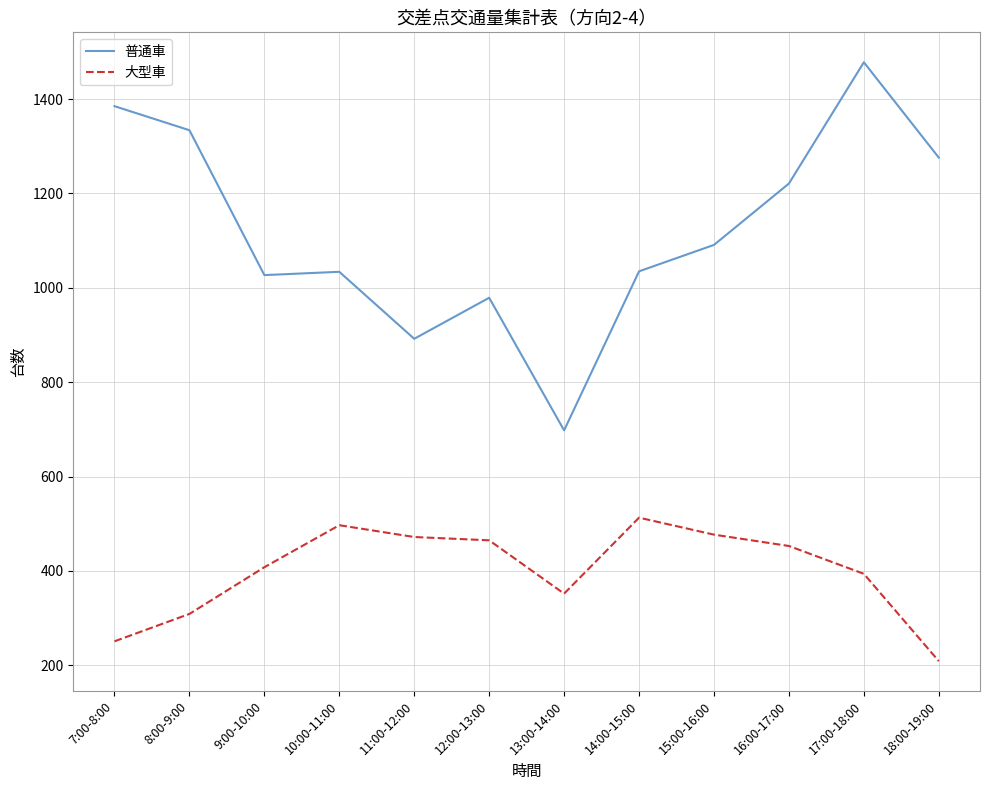

What is the approximate value of 普通車 at 7:00-8:00?

1385